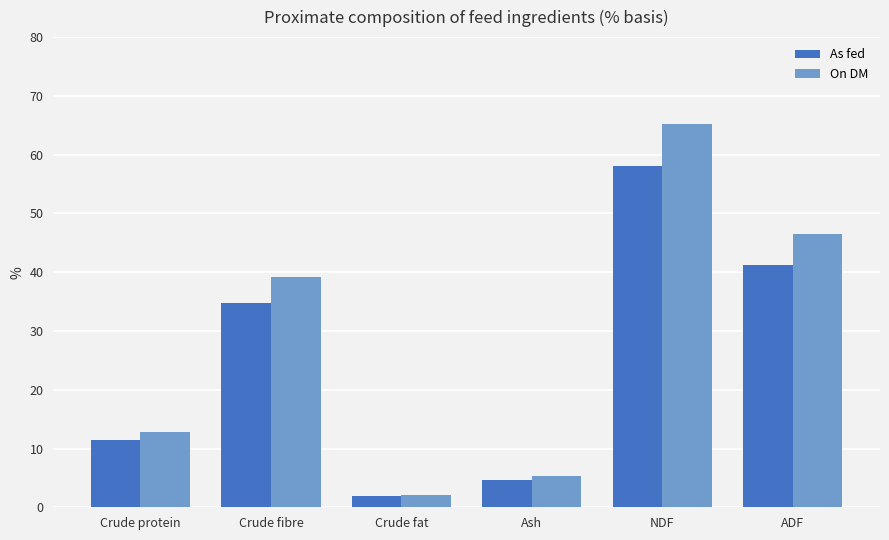

How many data points in On DM are above 39?

3